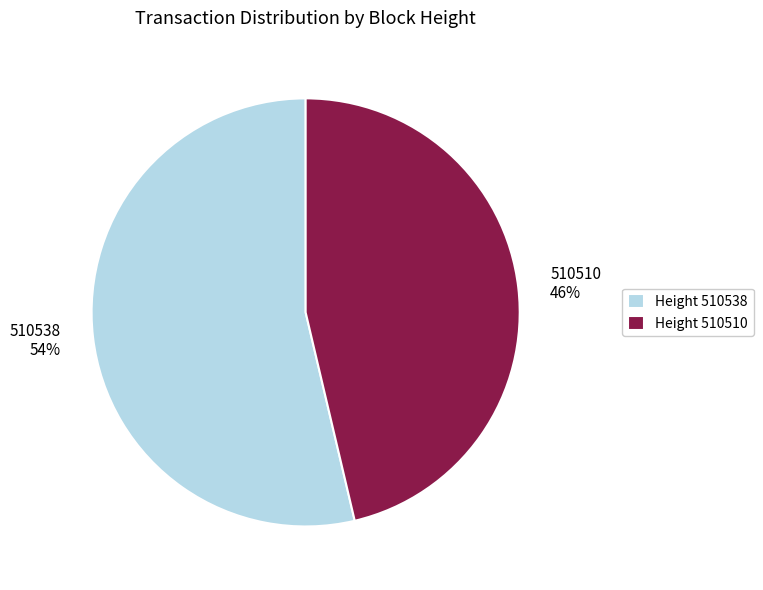

Is it true that 510510 is 56% of the pie?

False